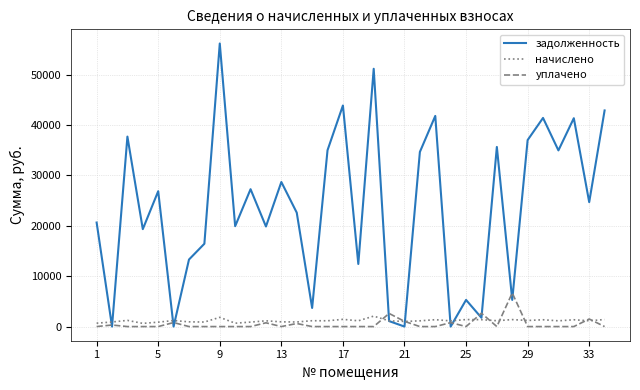

Which series has the largest total across all categories?

задолженность